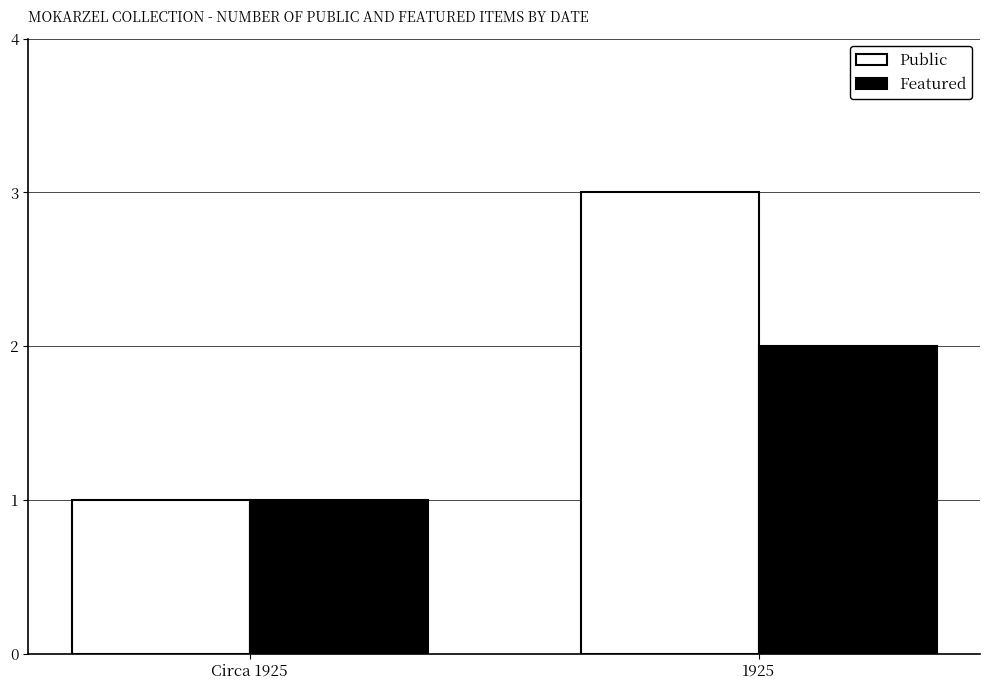

Rank the series by their average value, from lowest to highest.

Featured, Public